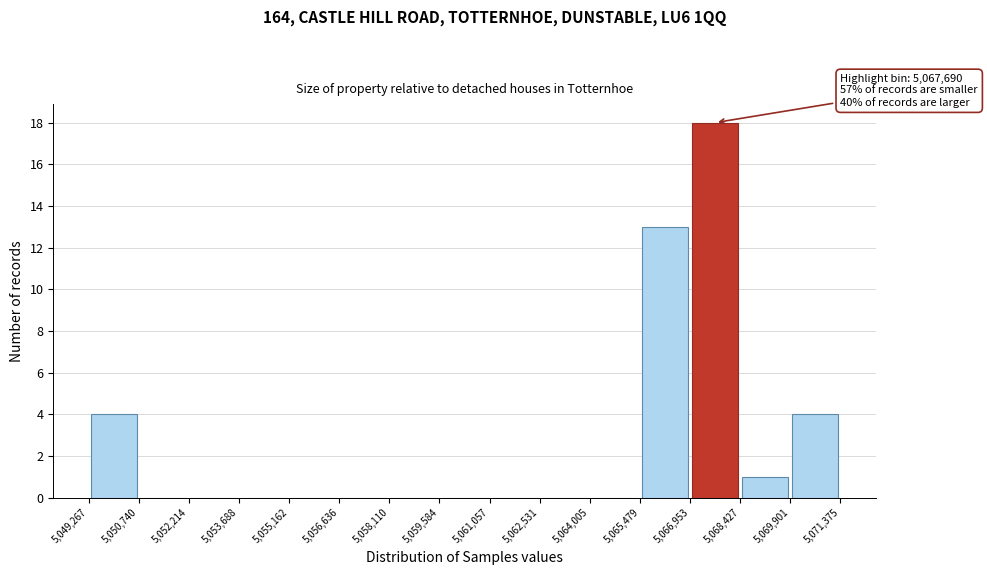

Which range on the x-axis has the tallest bar?

5,066,953 to 5,068,427